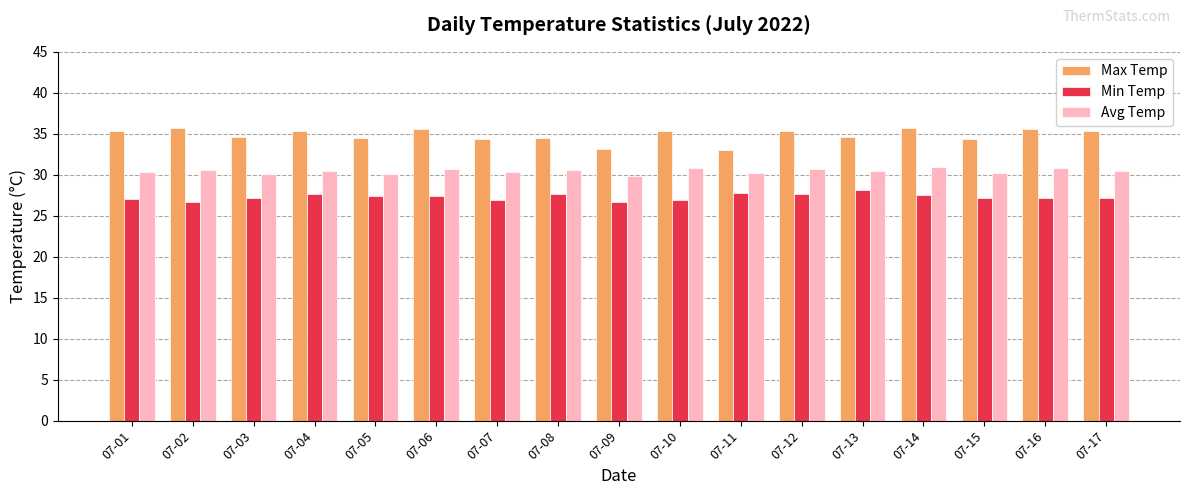

How many groups of bars are there?

17